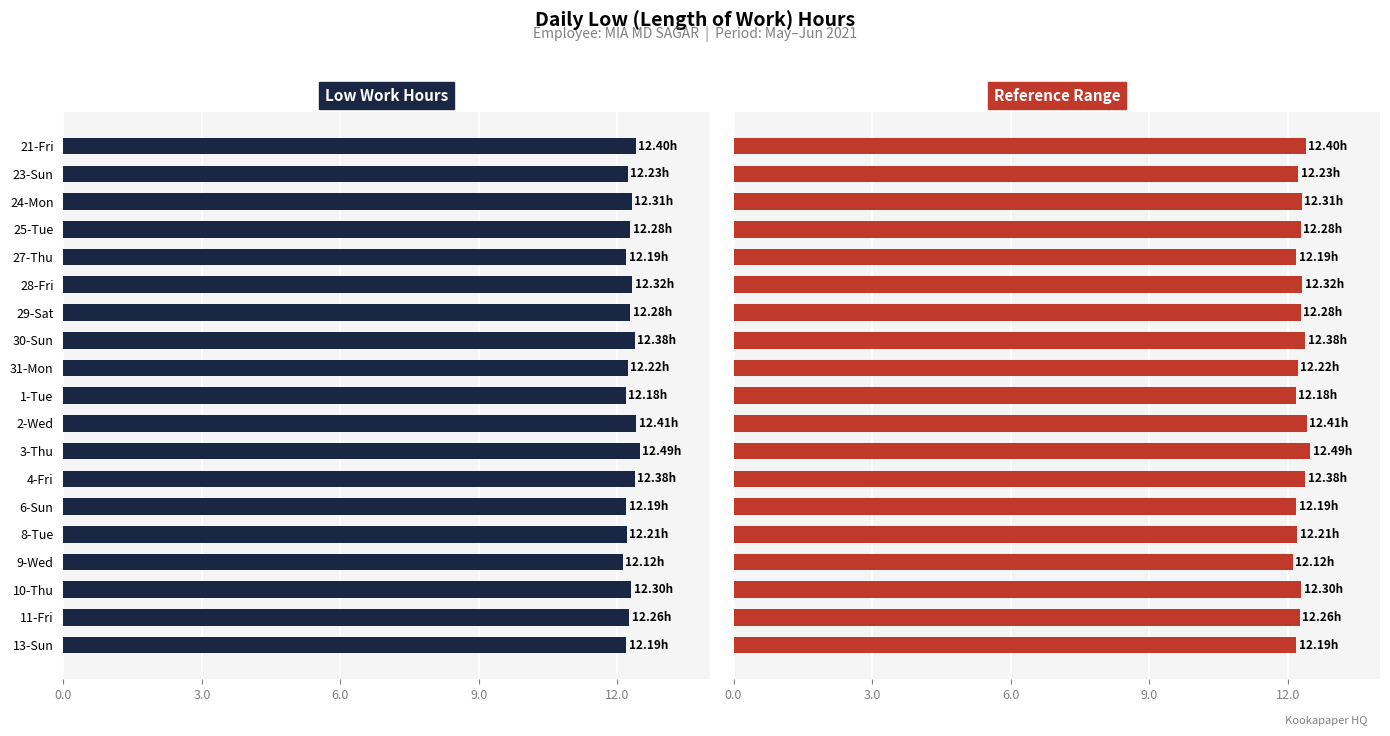

Approximately how many times larger is the value at 30-Sun compared to 2-Wed?

1.0